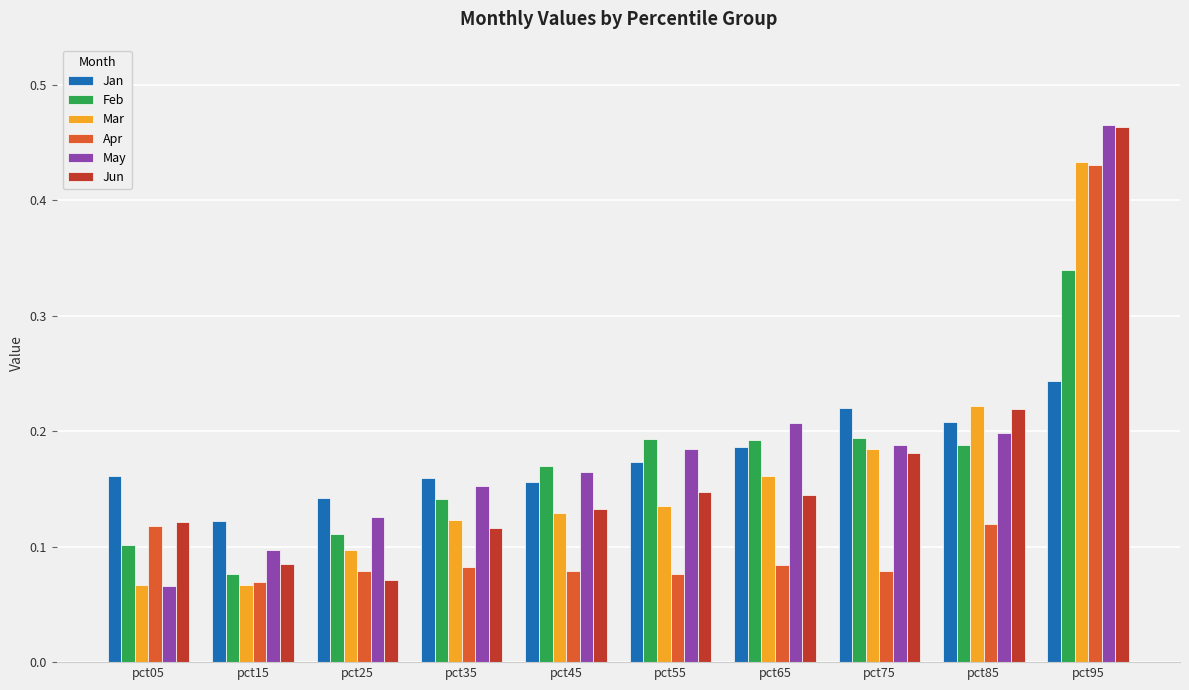

What is the total value across all series at pct65?

1.0